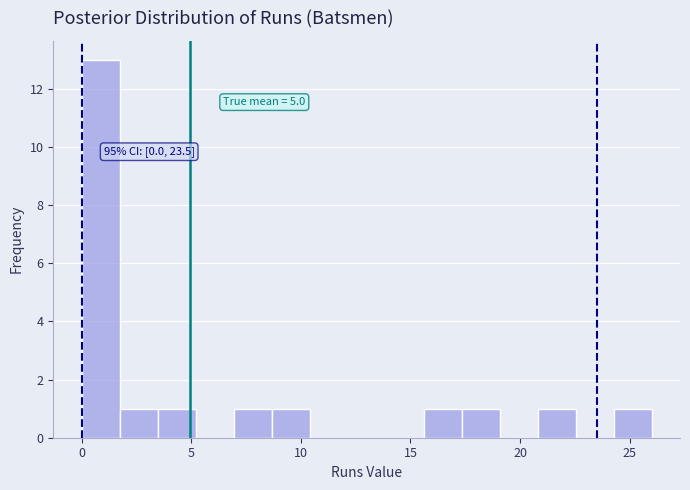

Read against the x-axis, roughly where is the centre of the tallest bar?

1.0